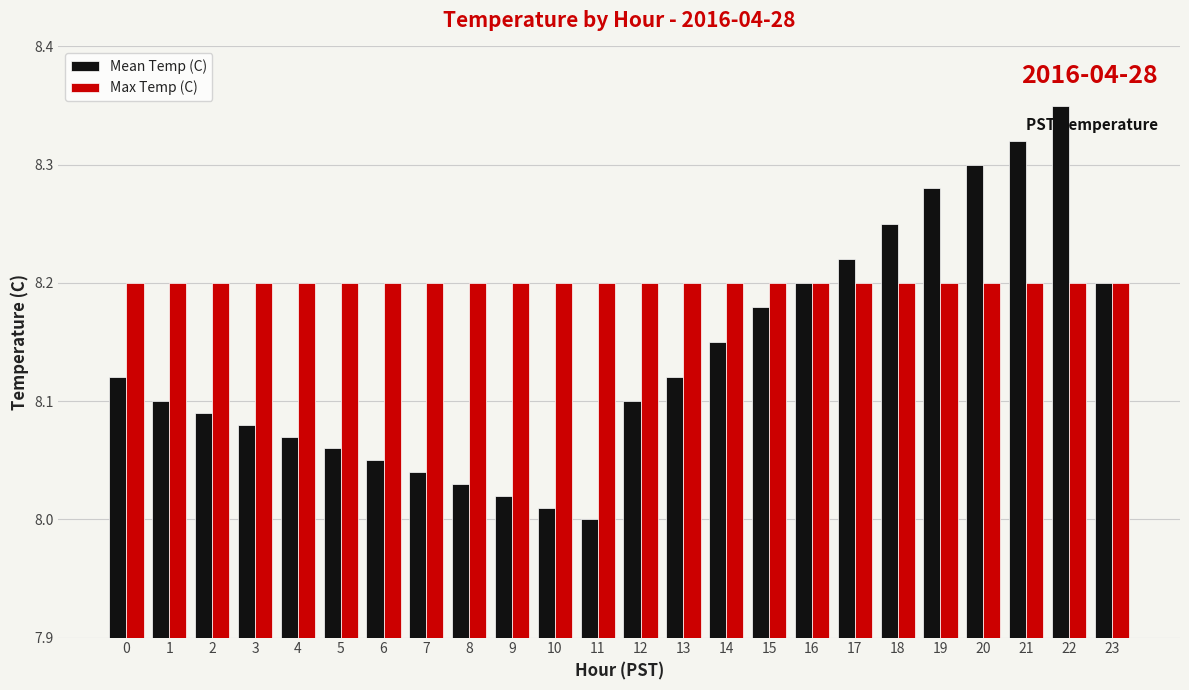

Rank the series by their average value, from highest to lowest.

Max Temp (C), Mean Temp (C)